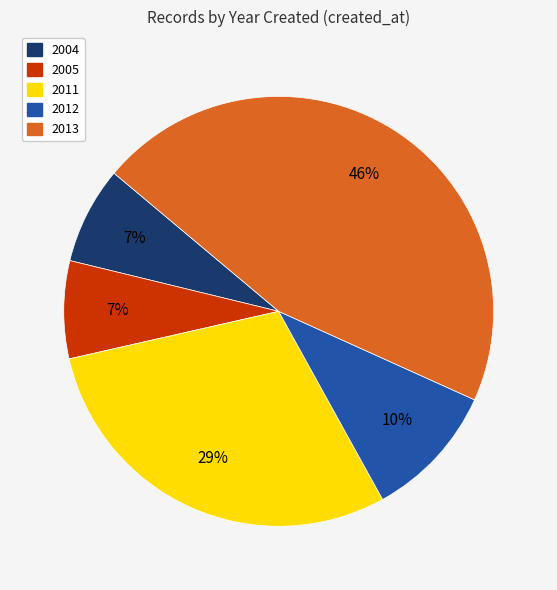

Count the number of slices in the pie.

5